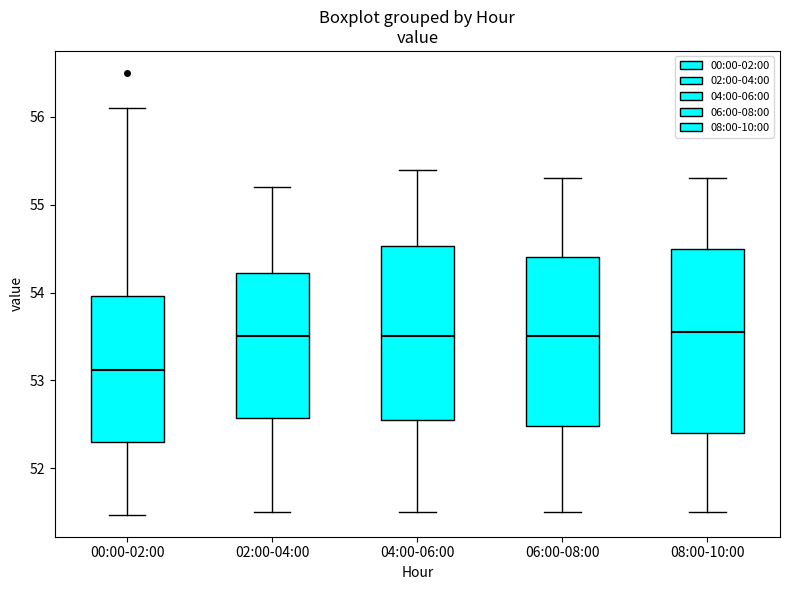

Reading left to right, read every box against the y-axis: the position of its median line, the range the box covers, and the ends of its whiskers. The values are not printed on the chart, so give them approximately, as read against the axis.

00:00-02:00: median 53.1, box 52.3 to 54.0, whiskers 51.5 to 56.1
02:00-04:00: median 53.5, box 52.6 to 54.2, whiskers 51.5 to 55.2
04:00-06:00: median 53.5, box 52.6 to 54.5, whiskers 51.5 to 55.4
06:00-08:00: median 53.5, box 52.5 to 54.4, whiskers 51.5 to 55.3
08:00-10:00: median 53.6, box 52.4 to 54.5, whiskers 51.5 to 55.3